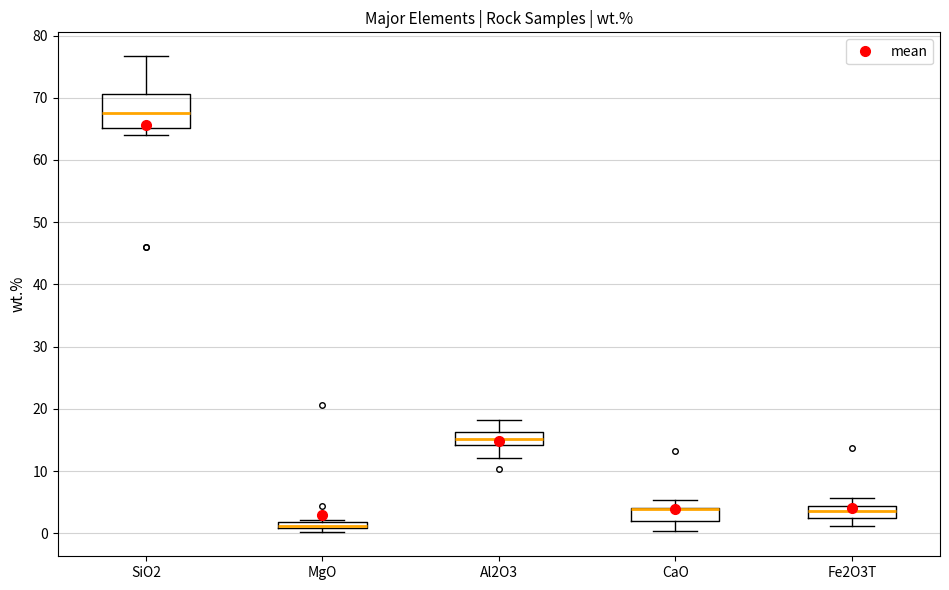

Comparing the boxes themselves (not the whiskers), which one is the tallest?

SiO2